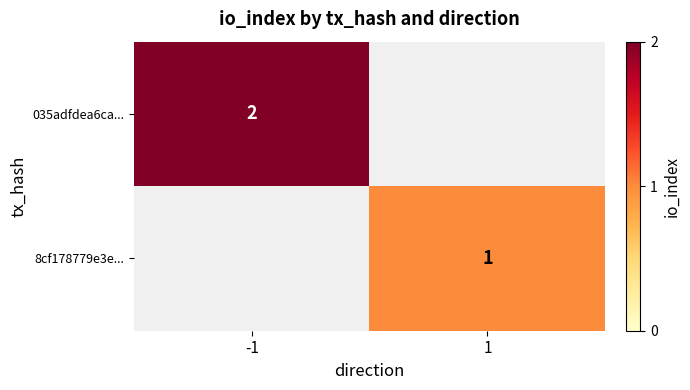

The 035adfdea6ca... series shows 2.8 at -1. True or false?

False